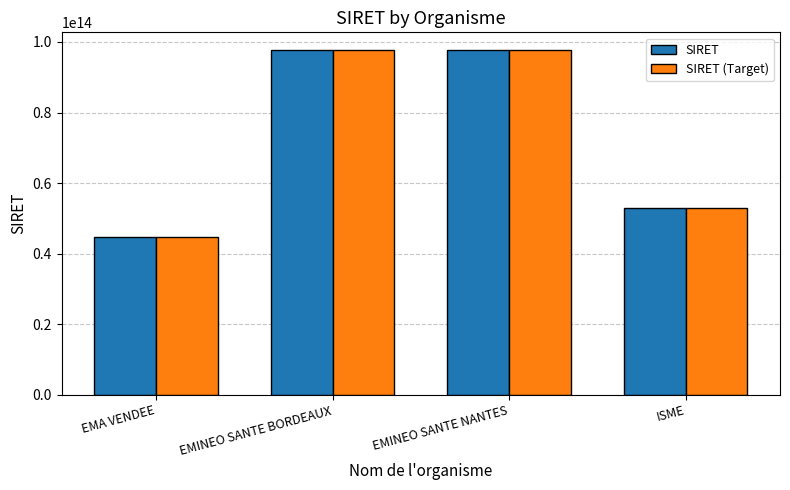

What is the difference between the second highest and minimum values in the SIRET series?

53038823599964